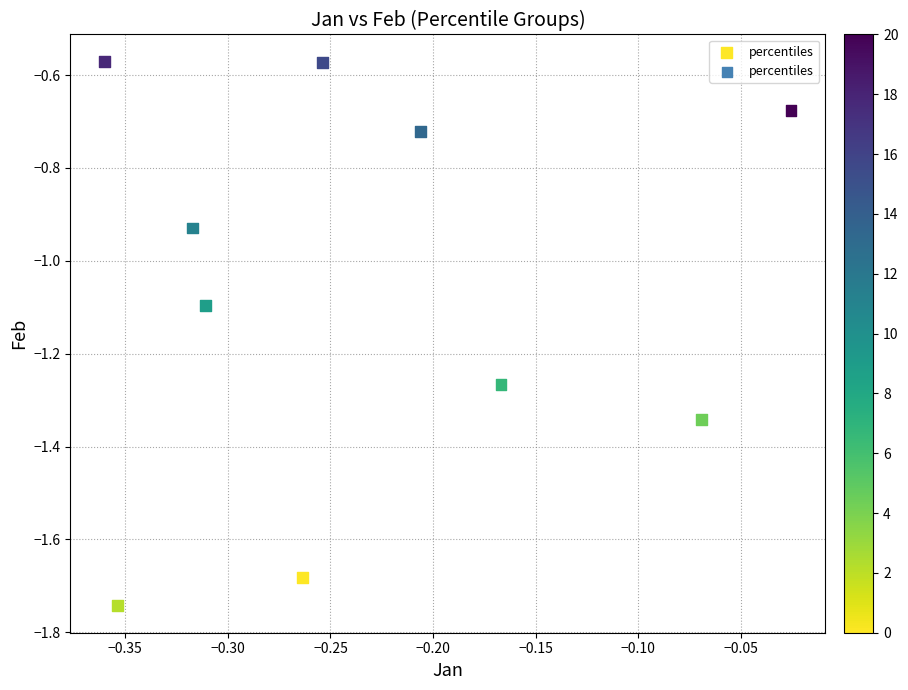

What is the range of X values (max minus min)?

0.3